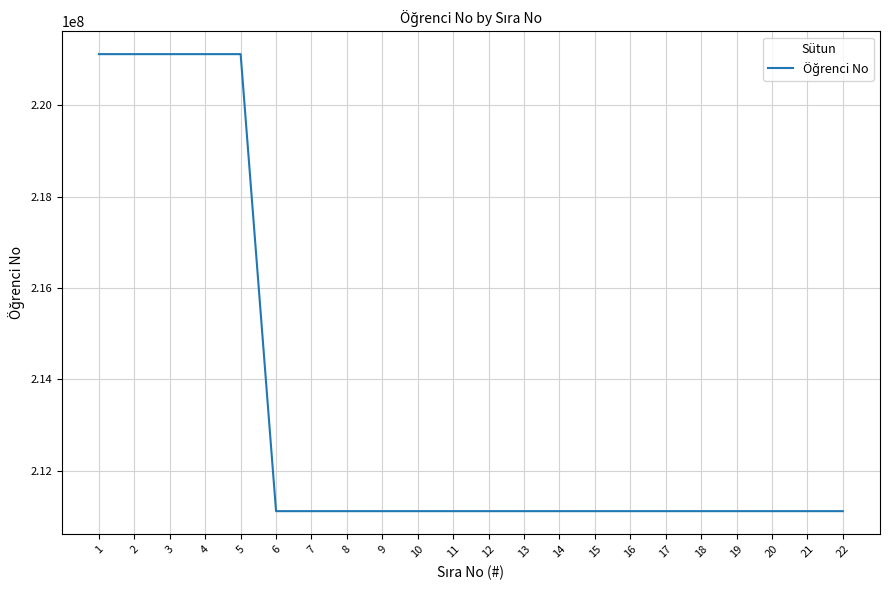

Approximately how many times larger is the value at 17 compared to 11?

1.0